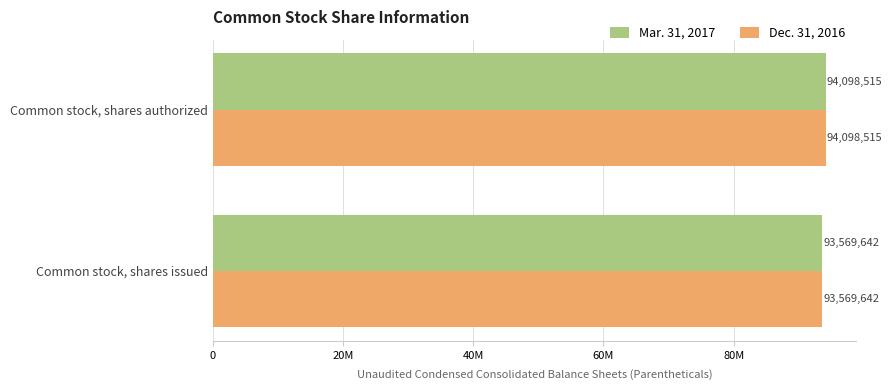

At how many categories does at least one series exceed 93740613?

1